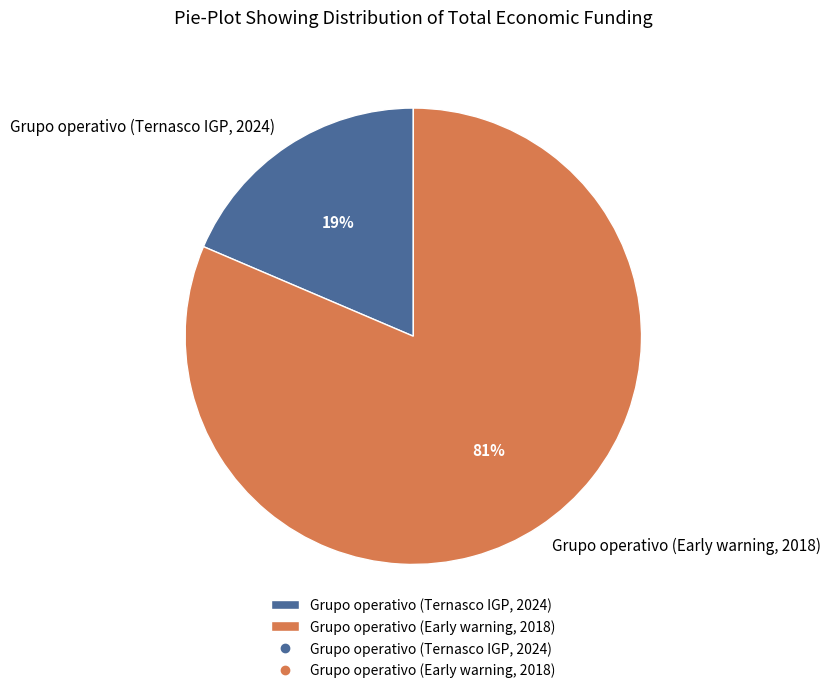

How many slices are in this pie chart?

2